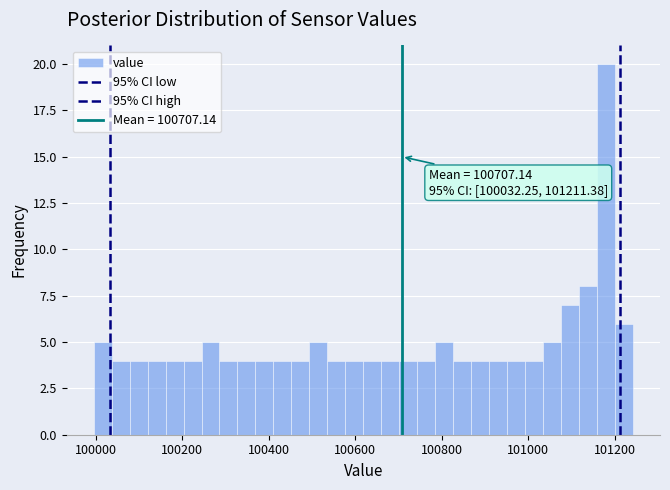

Read against the x-axis, roughly where is the centre of the tallest bar?

101180